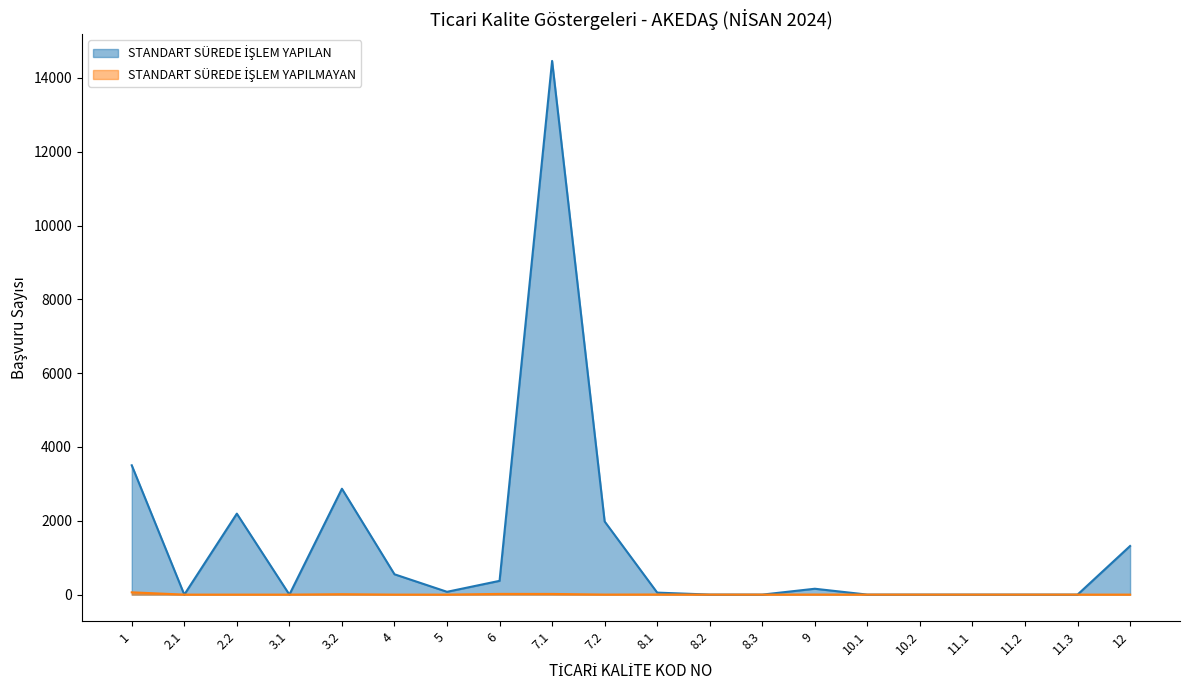

What is the difference between the maximum and second lowest values in the STANDART SÜREDE İŞLEM YAPILMAYAN series?

62